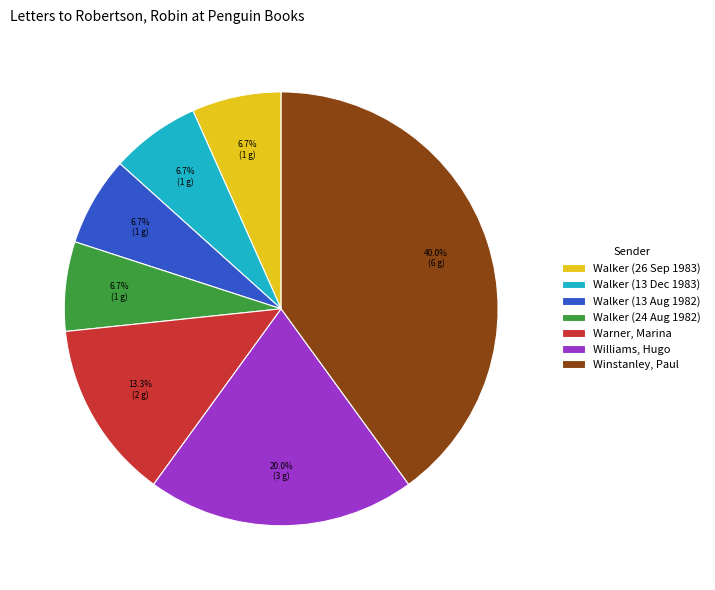

Combined, do Williams, Hugo and Warner, Marina account for over 50%?

No